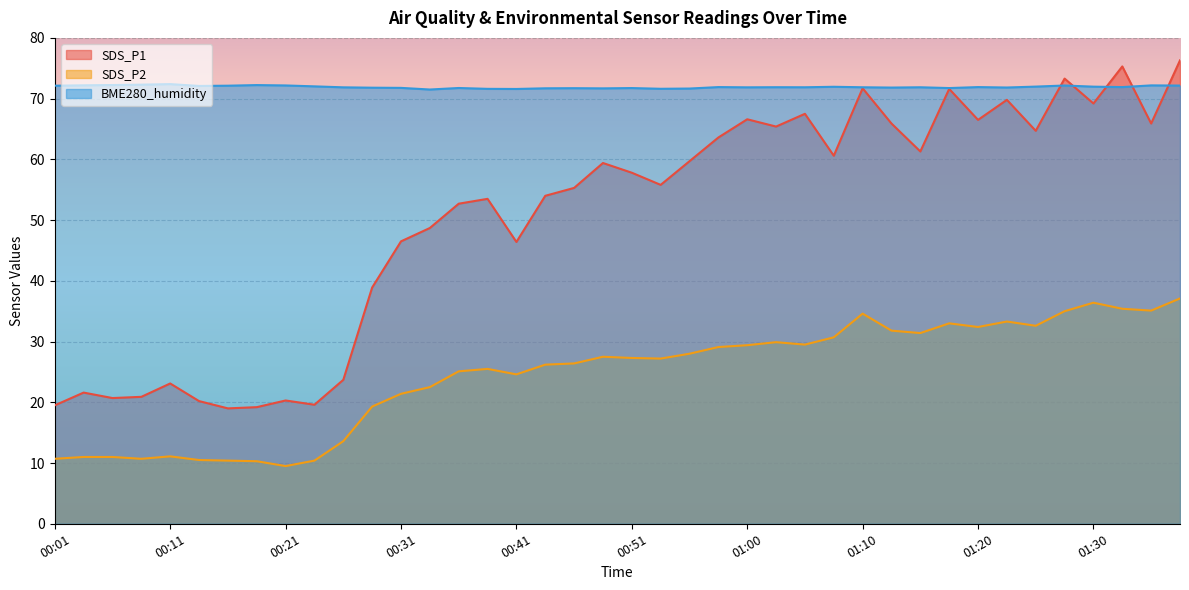

Which label corresponds to the largest value in the chart?

01:37